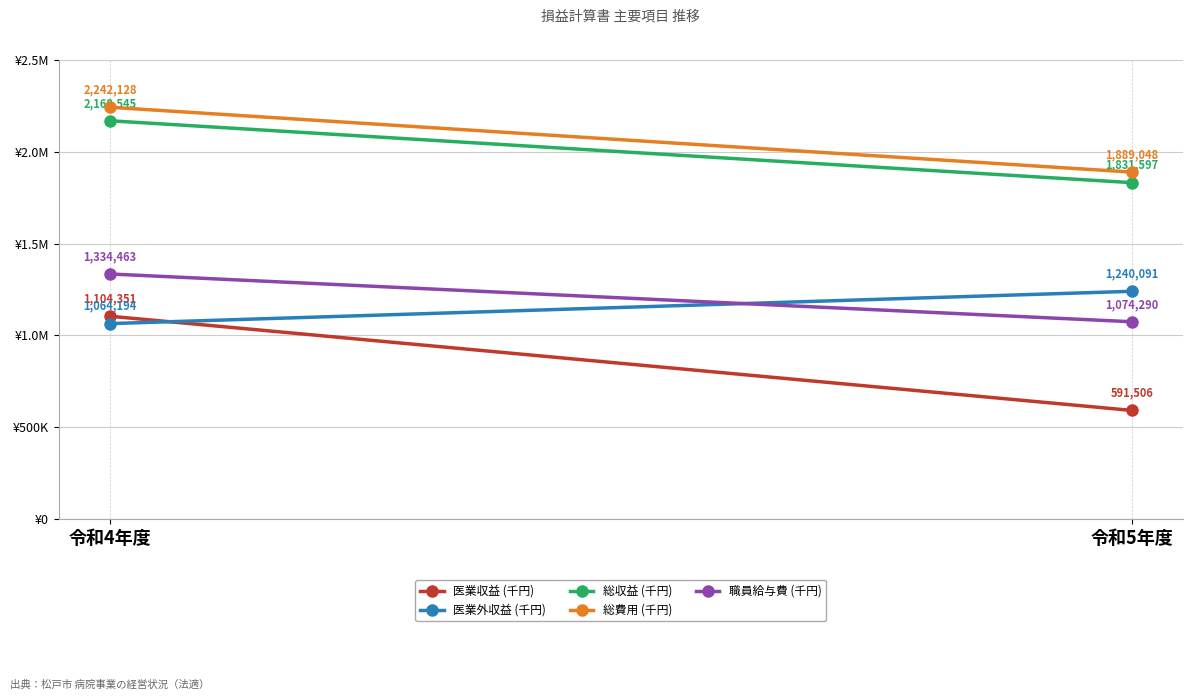

Which has a higher value, 令和5年度 or 令和4年度?

令和4年度